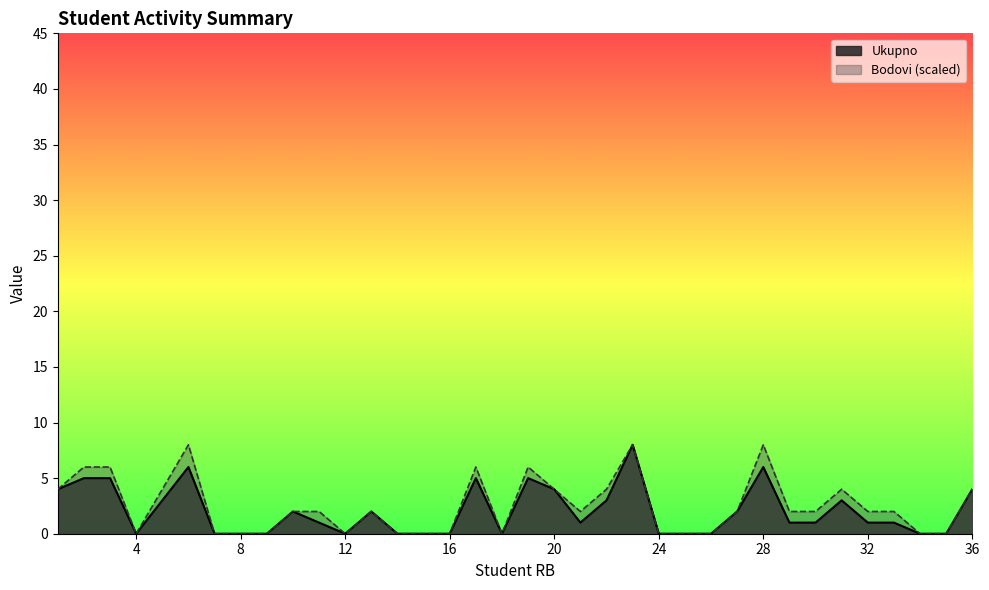

Reading left to right, transcribe all the data shown in this chart.

Ukupno: 1=4	2=5	3=5	4=0	5=3	6=6	7=0	8=0	9=0	10=2	11=1	12=0	13=2	14=0	15=0	16=0	17=5	18=0	19=5	20=4	21=1	22=3	23=8	24=0	25=0	26=0	27=2	28=6	29=1	30=1	31=3	32=1	33=1	34=0	35=0	36=4
Bodovi: 1=4	2=6	3=6	4=0	5=4	6=8	7=0	8=0	9=0	10=2	11=2	12=0	13=2	14=0	15=0	16=0	17=6	18=0	19=6	20=4	21=2	22=4	23=8	24=0	25=0	26=0	27=2	28=8	29=2	30=2	31=4	32=2	33=2	34=0	35=0	36=4